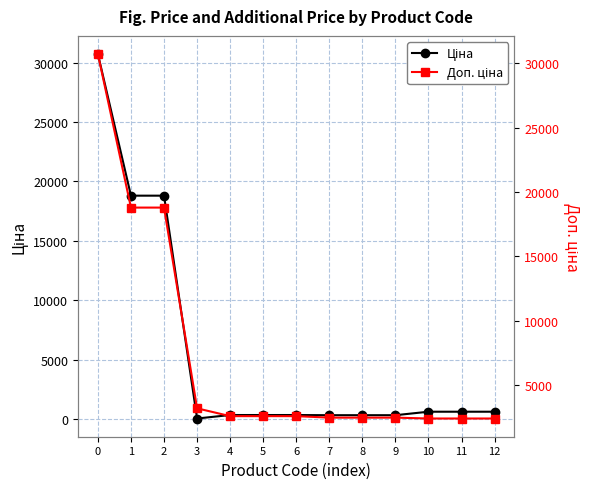

At which category does the chart reach its minimum across all series?

3